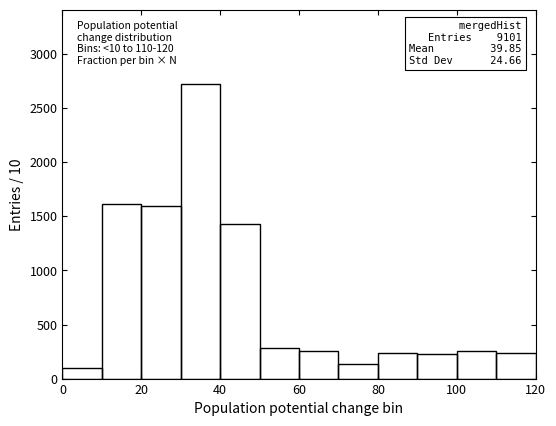

Which range on the x-axis has the tallest bar?

30 to 40